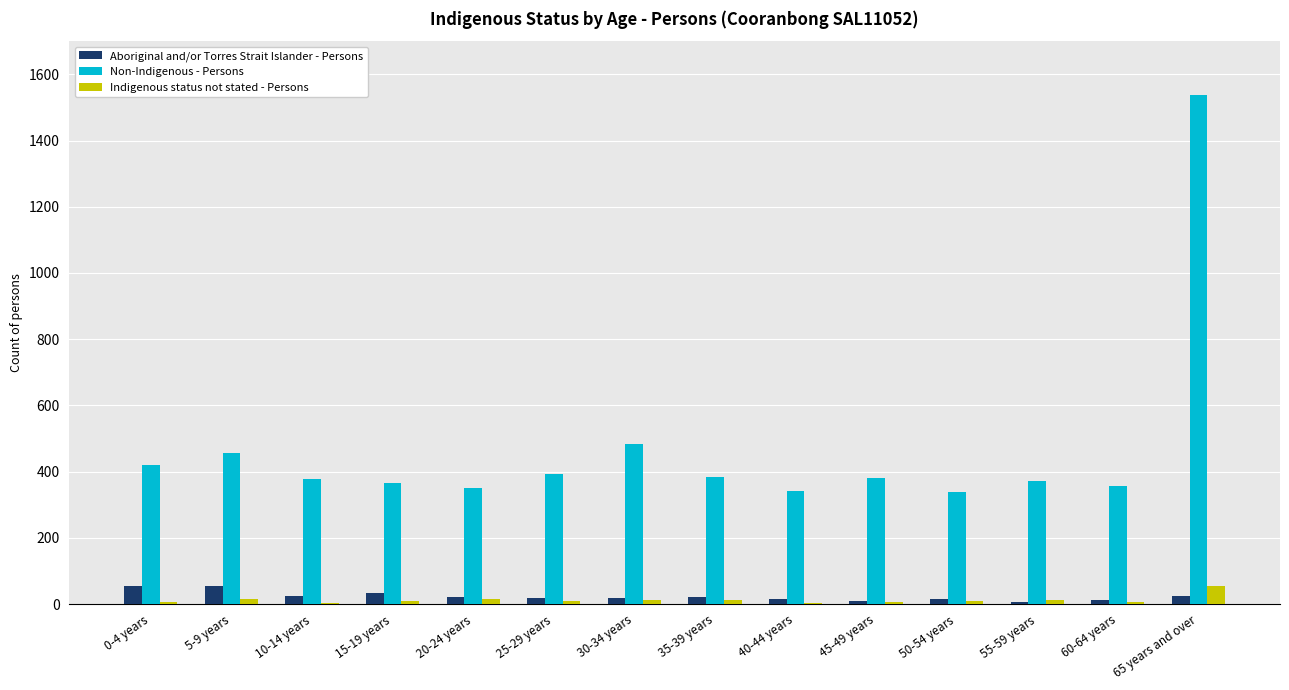

What is the maximum value for Indigenous status not stated - Persons?

56